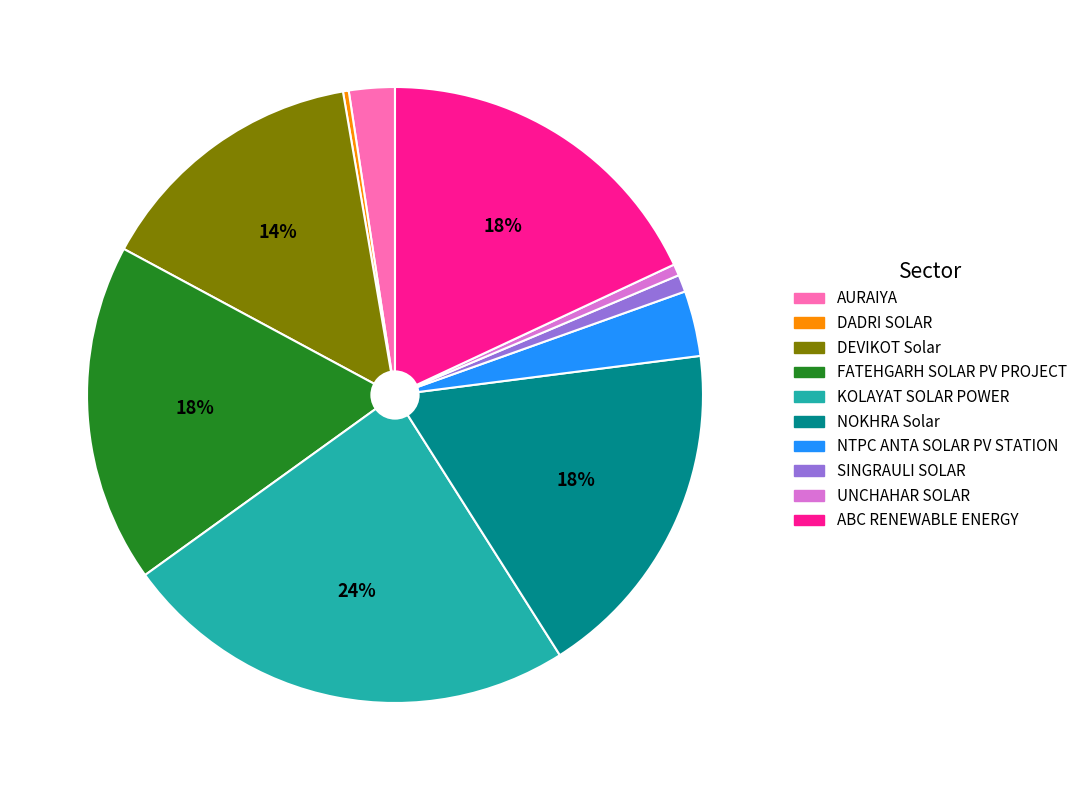

To the nearest percent, what is the combined percentage of SINGRAULI SOLAR and ABC RENEWABLE ENERGY?

19%